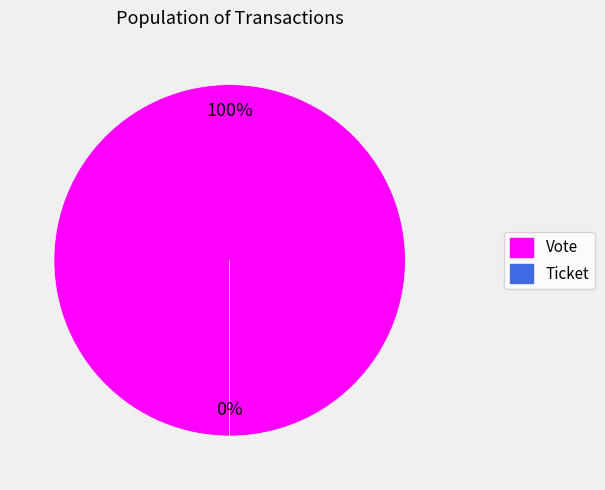

Which slice is the smallest?

Ticket